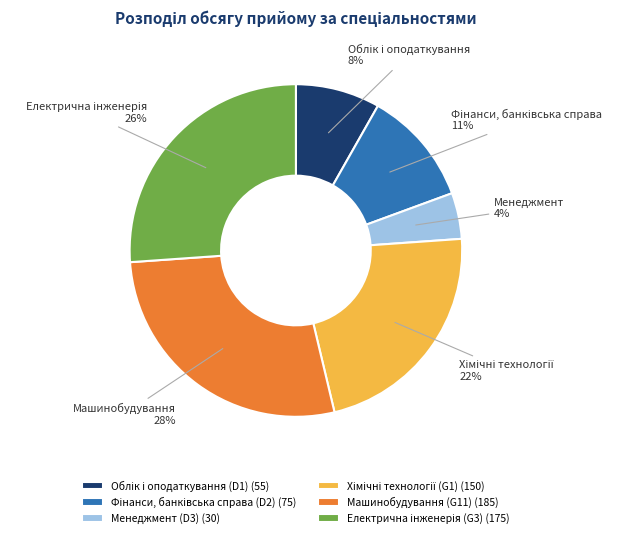

To the nearest percent, what portion does Машинобудування (G11) (185) represent?

28%